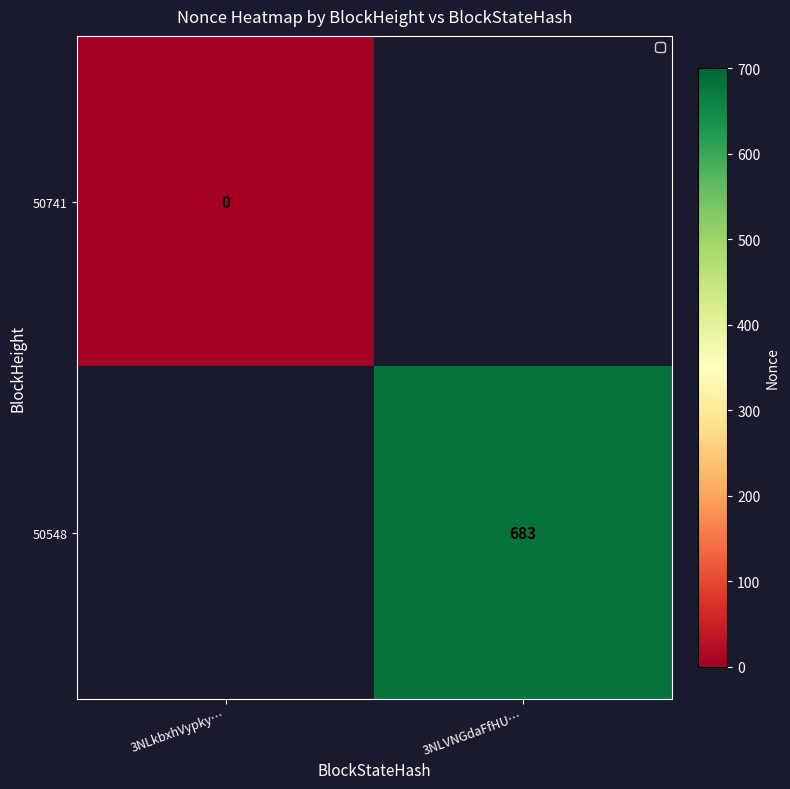

Is the value of 50741 at 3NLkbxhVypky… greater than the value of 50548 at 3NLVNGdaFfHU…?

No